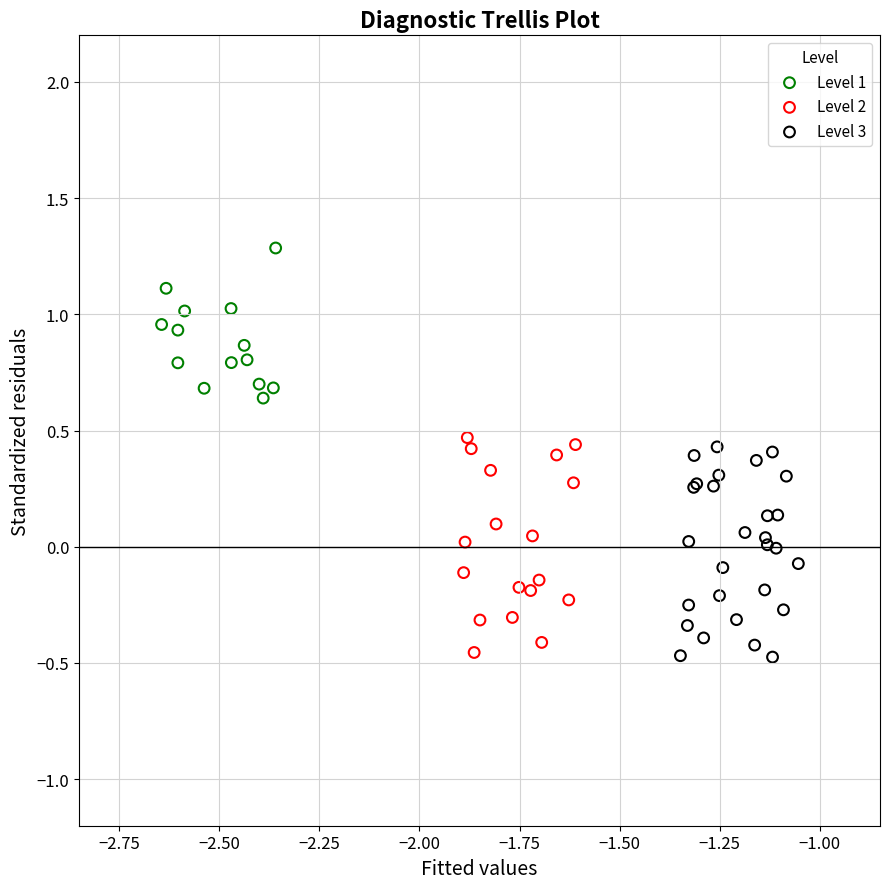

Which series contains the highest Y value?

Level 1